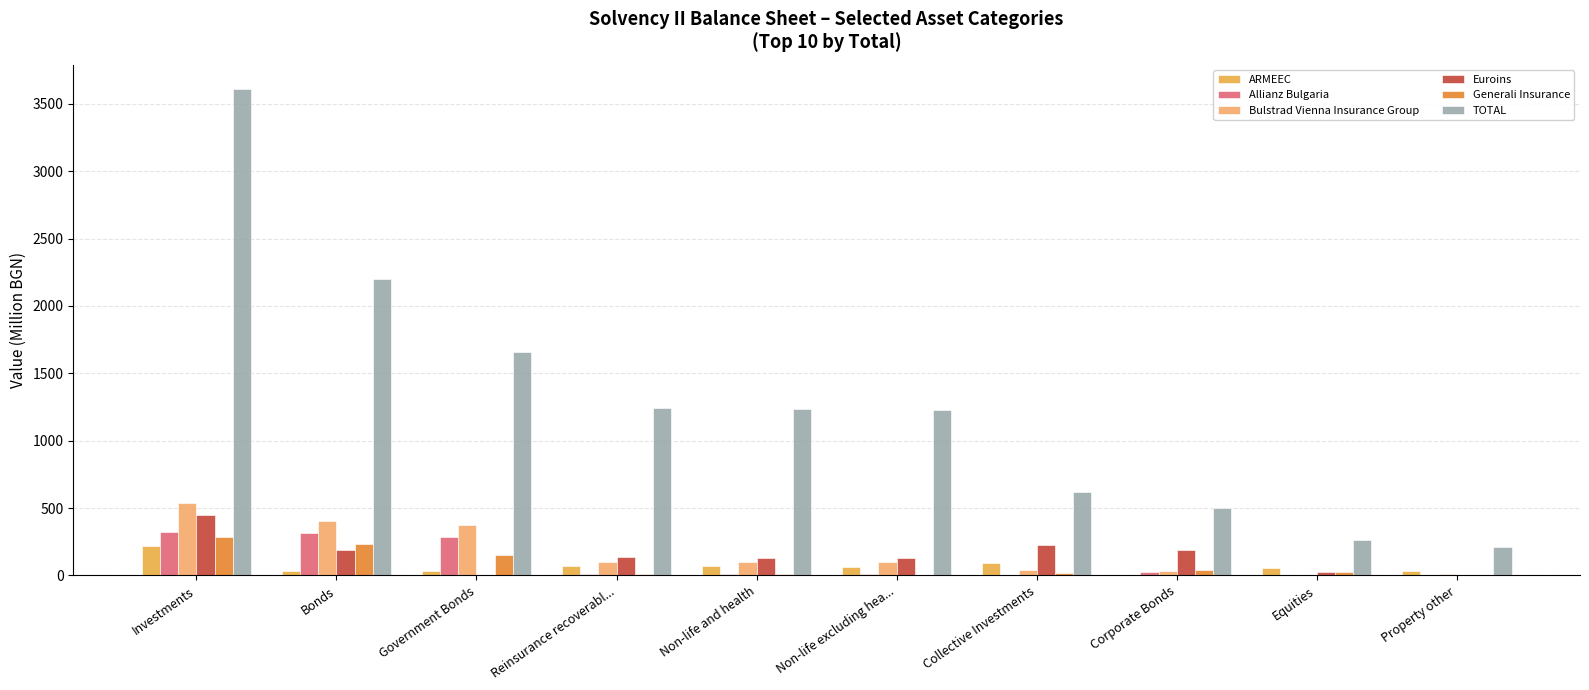

Which series has the widest spread of values?

TOTAL